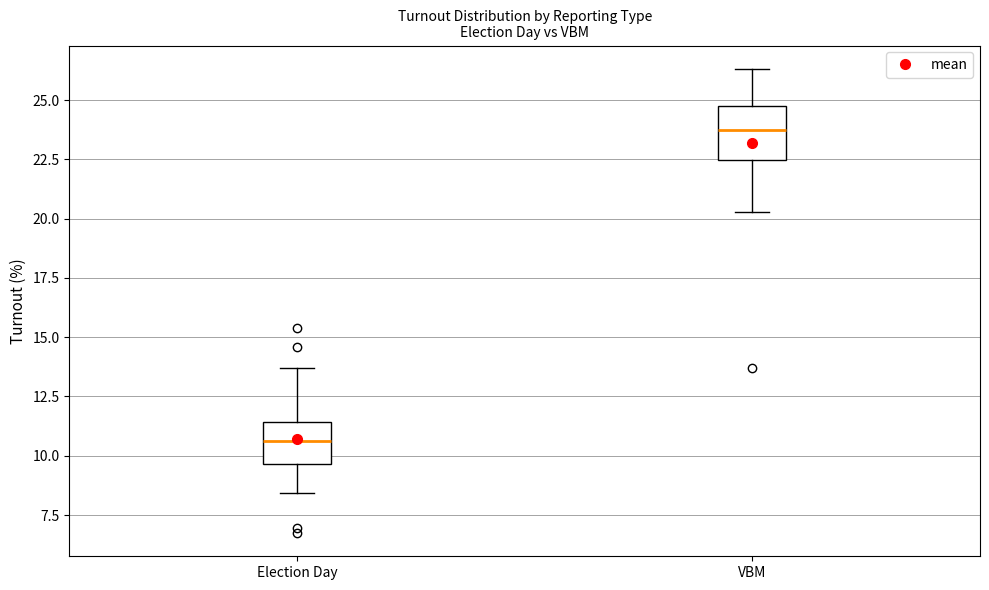

Where does the lower whisker of the box for Election Day end on the y-axis? The values are not printed on the chart, so give them approximately, as read against the axis.

8.5